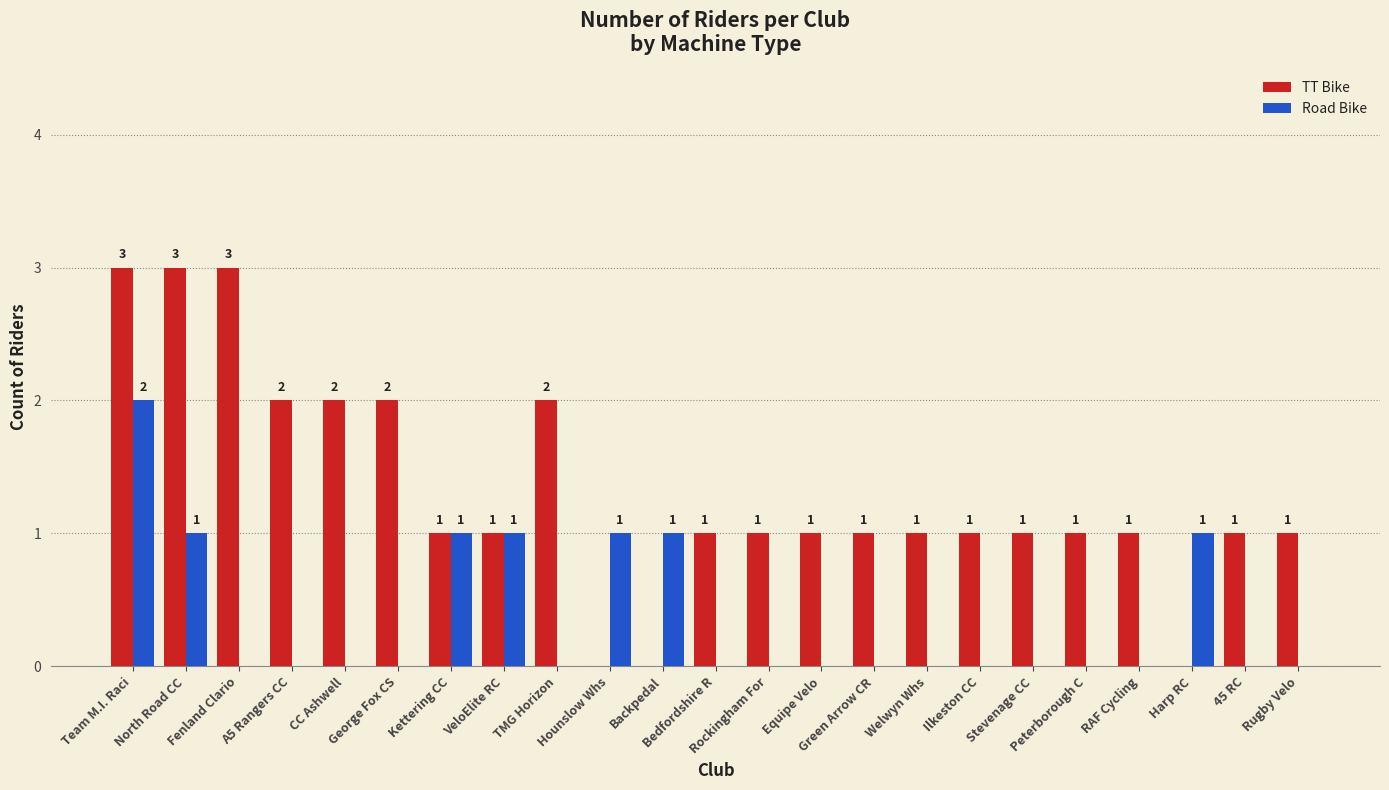

What are all the series names shown in the legend?

TT Bike, Road Bike